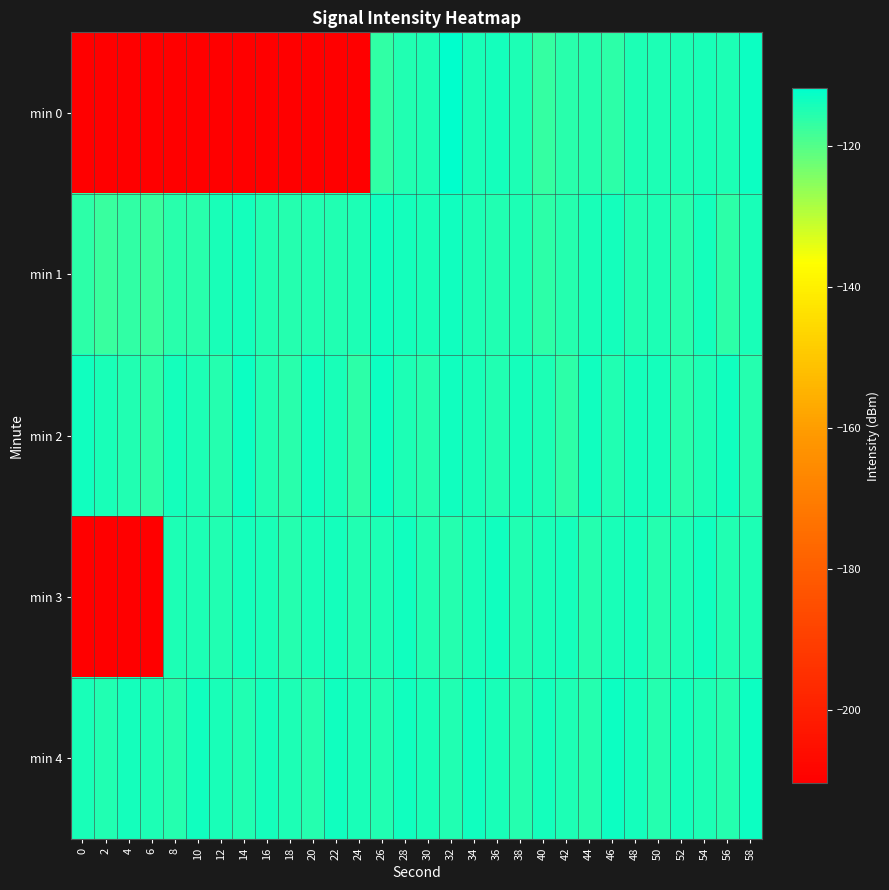

Reading left to right, what are all the values shown in this chart?

min 0: 0=-210.4	2=-210.4	4=-210.4	6=-210.4	8=-210.4	10=-210.4	12=-210.4	14=-210.4	16=-210.4	18=-210.4	20=-210.4	22=-210.4	24=-210.4	26=-116.6	28=-115.2	30=-114.6	32=-111.8	34=-114.3	36=-113.7	38=-114.6	40=-117.1	42=-115.7	44=-115.5	46=-116.1	48=-114.6	50=-114.4	52=-114.8	54=-114.2	56=-114.8	58=-113.1
min 1: 0=-116.4	2=-117.5	4=-116.7	6=-117.2	8=-115.9	10=-115.7	12=-114.2	14=-114.0	16=-114.9	18=-115.2	20=-115.1	22=-114.9	24=-114.7	26=-113.5	28=-113.8	30=-114.2	32=-113.6	34=-114.5	36=-115.2	38=-114.8	40=-116.1	42=-115.5	44=-114.3	46=-113.7	48=-115.0	50=-114.6	52=-115.8	54=-113.9	56=-116.2	58=-114.1
min 2: 0=-113.5	2=-114.2	4=-115.1	6=-116.0	8=-113.8	10=-114.7	12=-115.5	14=-113.2	16=-114.9	18=-115.8	20=-113.6	22=-114.4	24=-116.3	26=-113.1	28=-114.8	30=-115.6	32=-113.4	34=-114.2	36=-115.0	38=-113.7	40=-114.5	42=-116.1	44=-113.3	46=-115.2	48=-114.0	50=-113.9	52=-115.7	54=-114.6	56=-113.5	58=-115.3
min 3: 0=-210.4	2=-210.4	4=-210.4	6=-210.4	8=-114.5	10=-114.8	12=-115.2	14=-113.7	16=-114.1	18=-115.5	20=-114.3	22=-113.8	24=-115.1	26=-114.7	28=-113.5	30=-114.9	32=-115.3	34=-114.2	36=-113.6	38=-115.0	40=-114.4	42=-113.9	44=-115.6	46=-114.1	48=-113.7	50=-115.4	52=-114.6	54=-113.3	56=-115.2	58=-114.8
min 4: 0=-114.2	2=-115.0	4=-113.8	6=-114.6	8=-115.4	10=-113.5	12=-114.3	14=-115.1	16=-113.7	18=-114.5	20=-115.3	22=-113.4	24=-114.2	26=-115.0	28=-113.6	30=-114.4	32=-115.2	34=-113.3	36=-114.1	38=-115.5	40=-113.8	42=-114.6	44=-115.4	46=-113.2	48=-114.0	50=-115.6	52=-113.9	54=-114.7	56=-115.5	58=-113.1